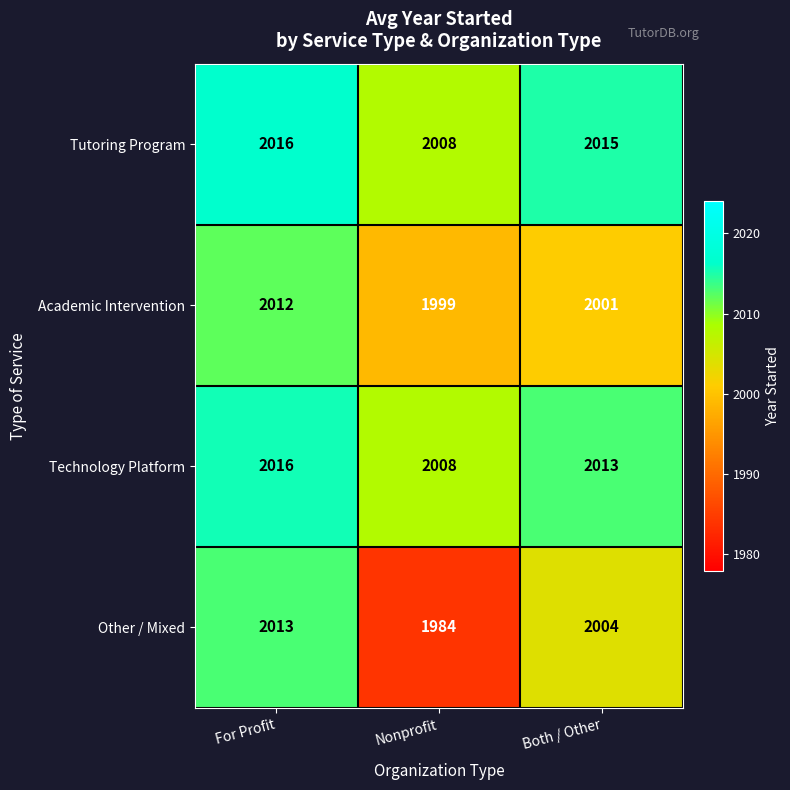

What is the difference between the Tutoring Program values at Nonprofit and For Profit?

8